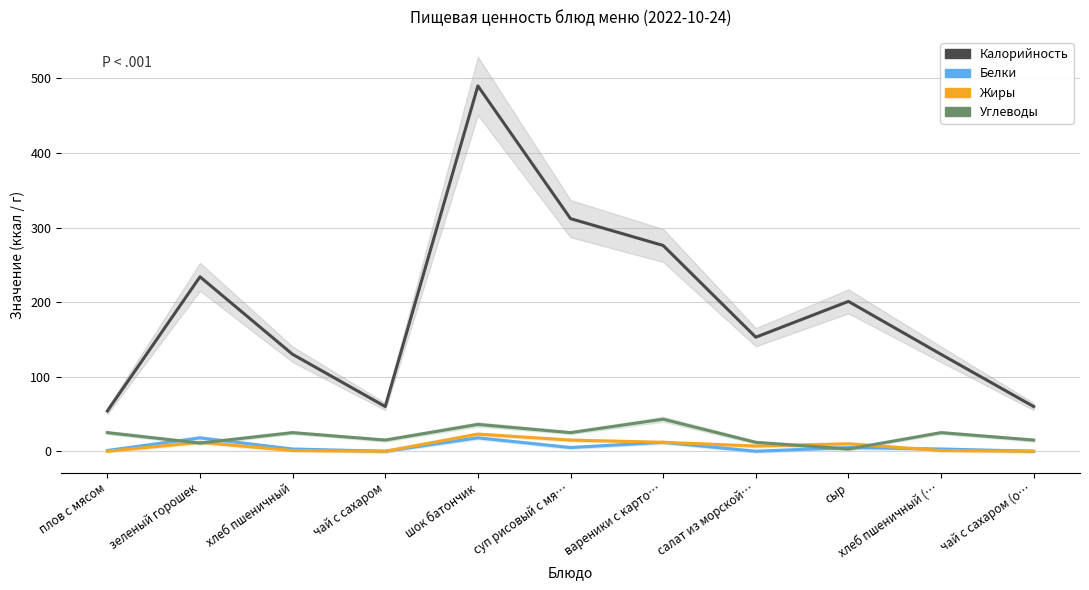

What value does the Калорийность series have at зеленый горошек?

234